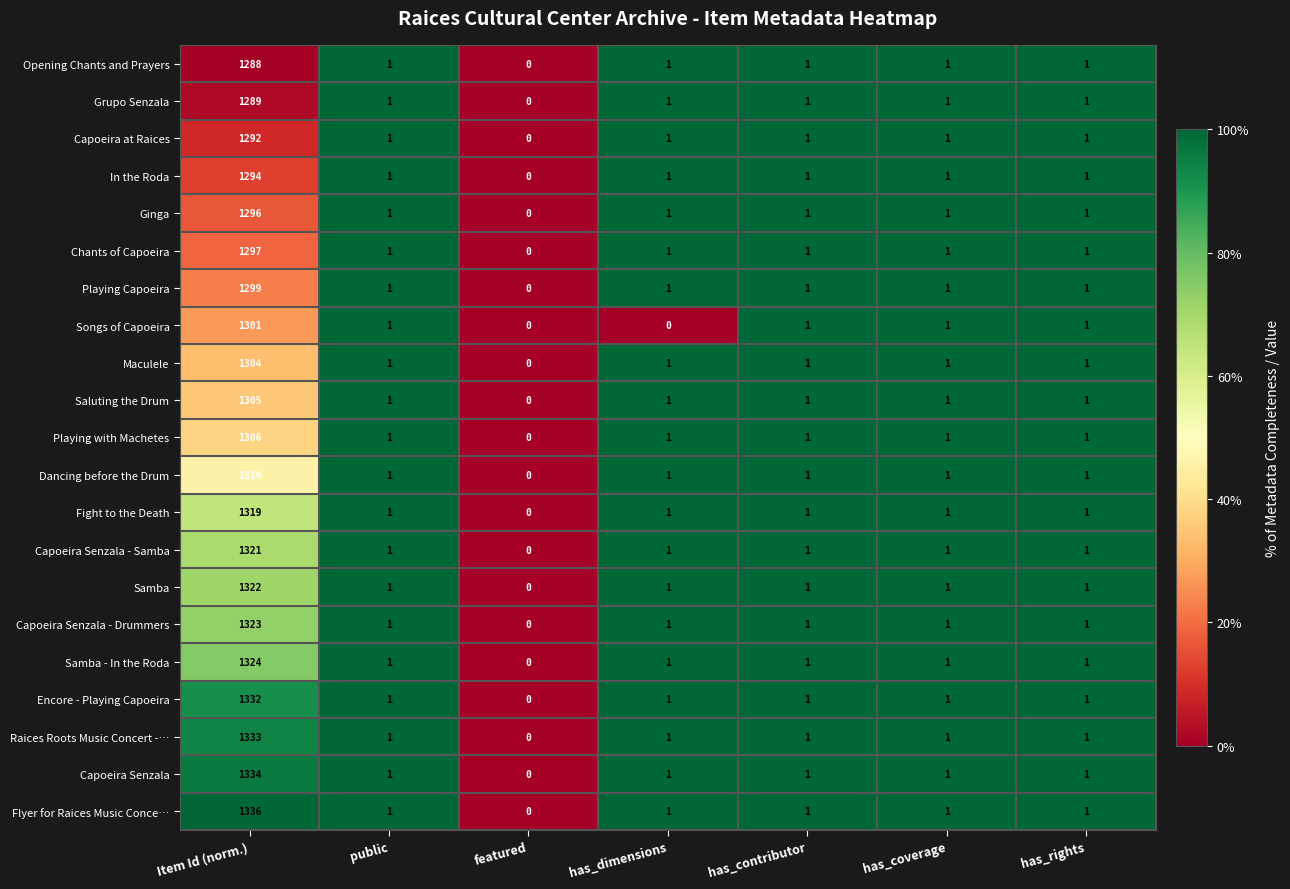

What is the highest value of the In the Roda series?

1294